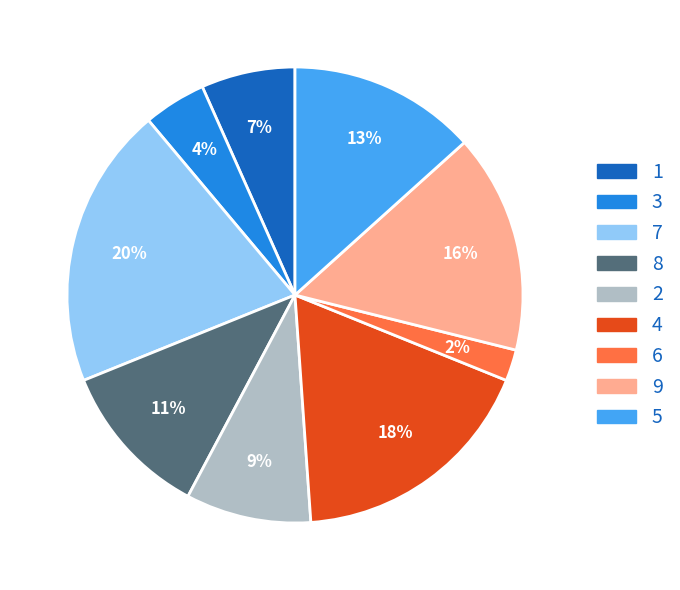

What is the ratio of the value at 1 to the value at 7?

0.3